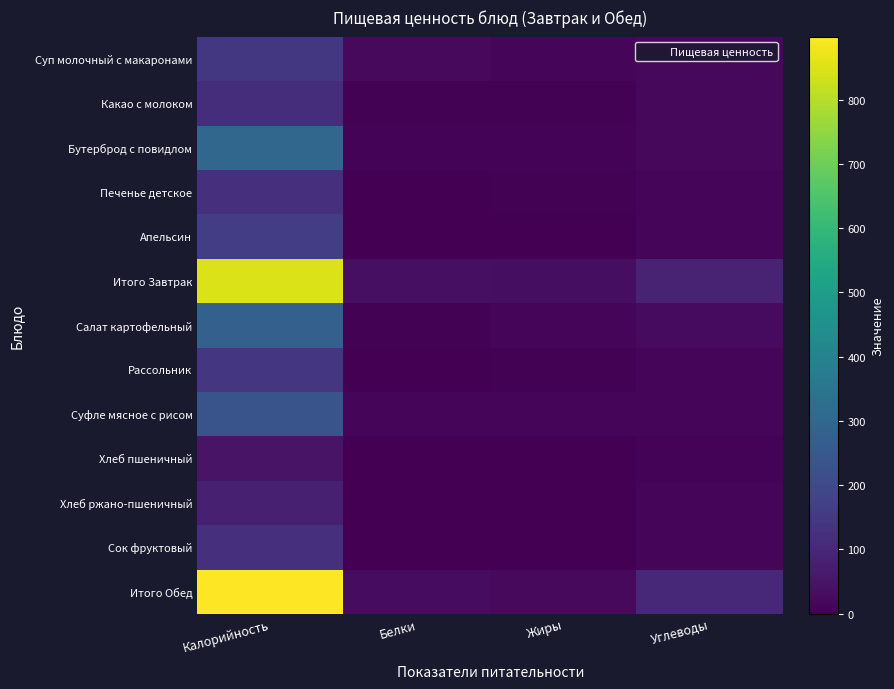

Which series has the largest total across all categories?

Итого Обед